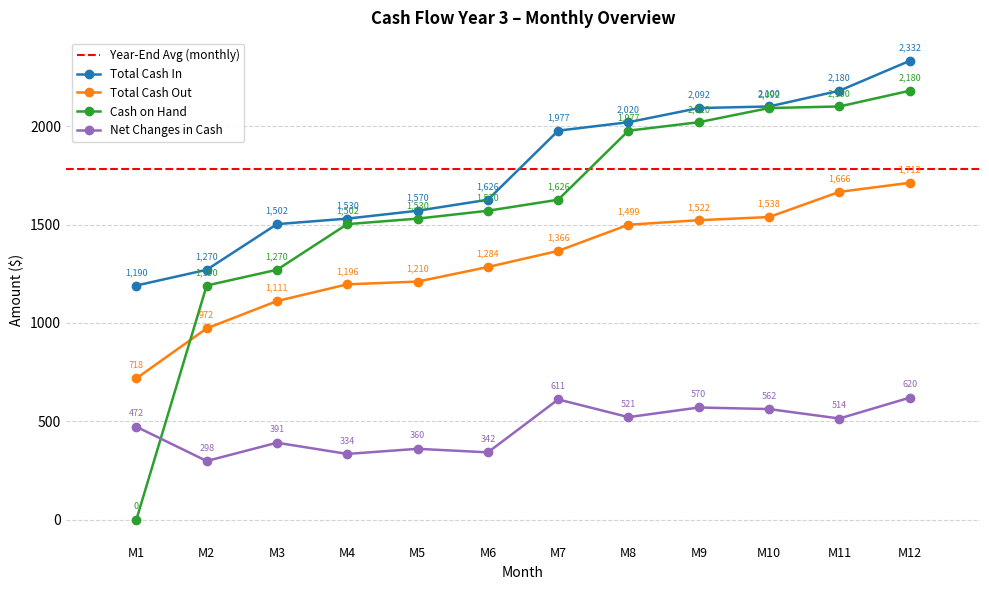

At which label does Total Cash Out reach its peak?

M12